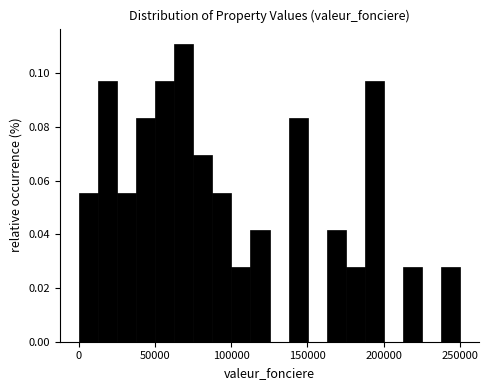

Read against the x-axis, roughly where is the centre of the tallest bar?

70000